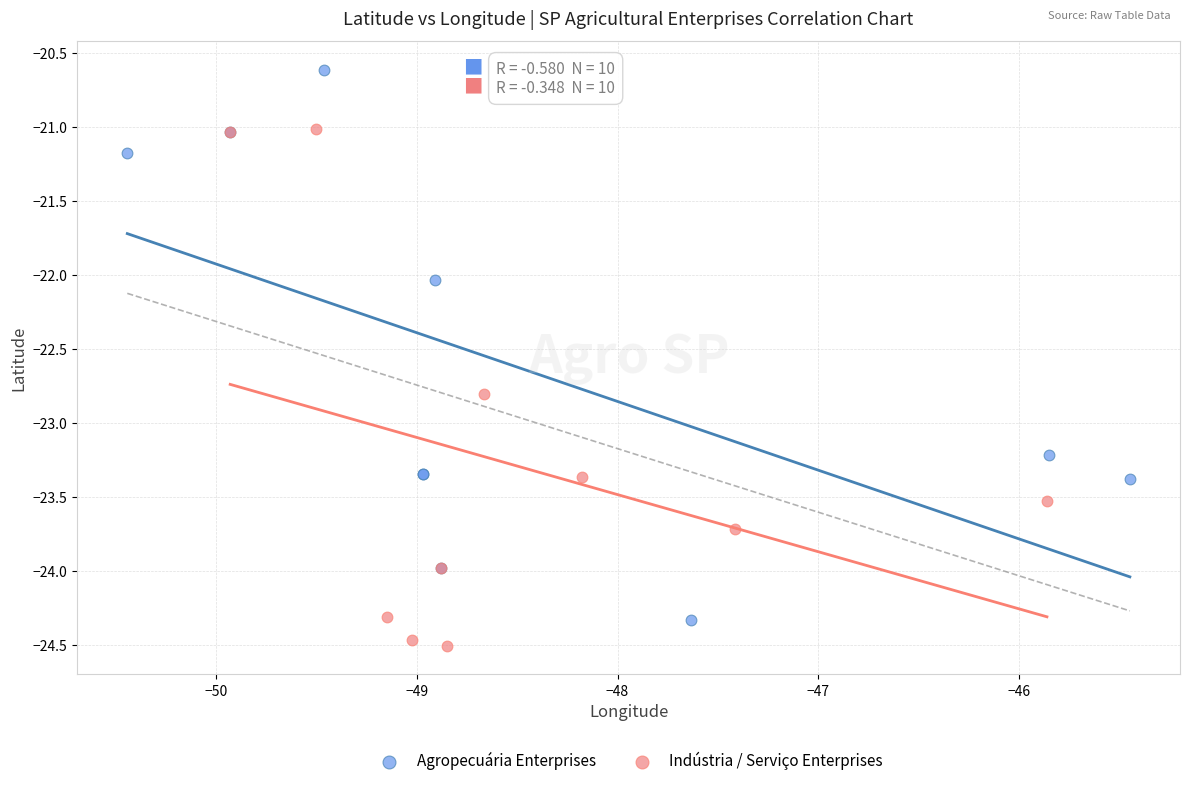

Which series reaches the minimum Y coordinate?

Indústria / Serviço Enterprises